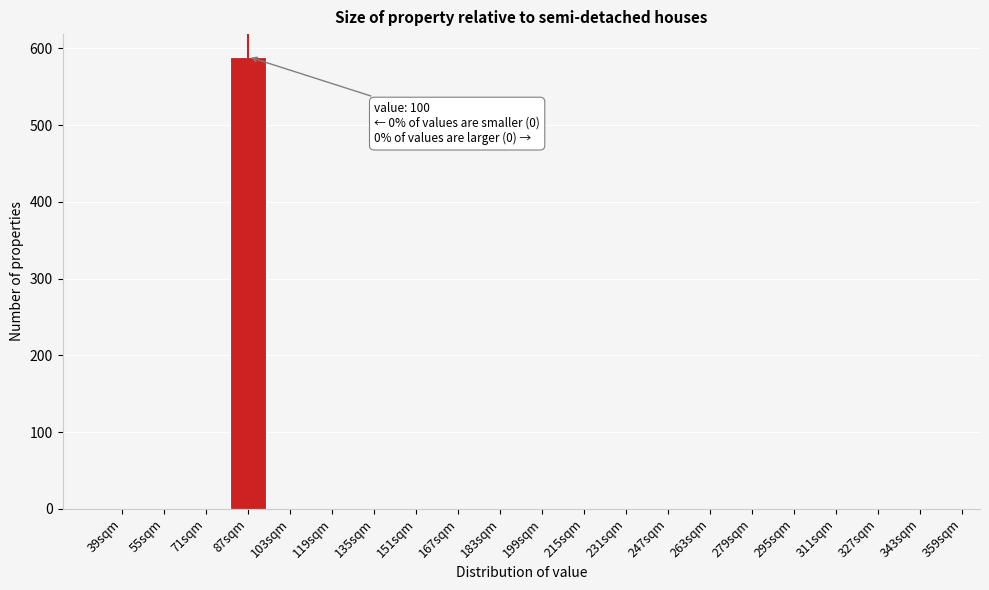

Reading left to right, transcribe all the data shown in this chart.

39sqm=0	55sqm=0	71sqm=0	87sqm=589	103sqm=0	119sqm=0	135sqm=0	151sqm=0	167sqm=0	183sqm=0	199sqm=0	215sqm=0	231sqm=0	247sqm=0	263sqm=0	279sqm=0	295sqm=0	311sqm=0	327sqm=0	343sqm=0